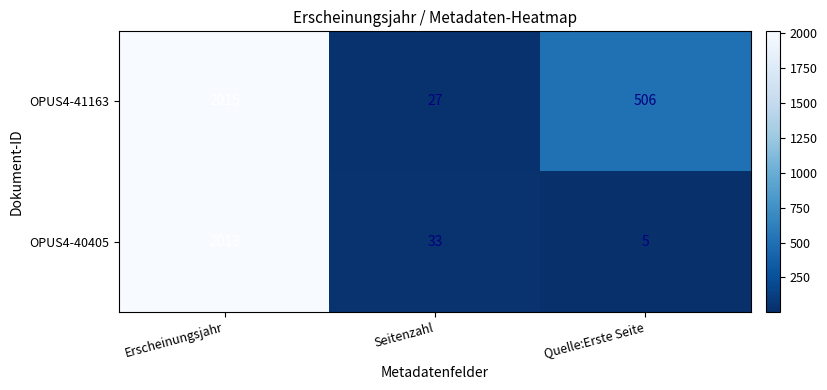

The OPUS4-41163 series shows 27 at Seitenzahl. True or false?

True